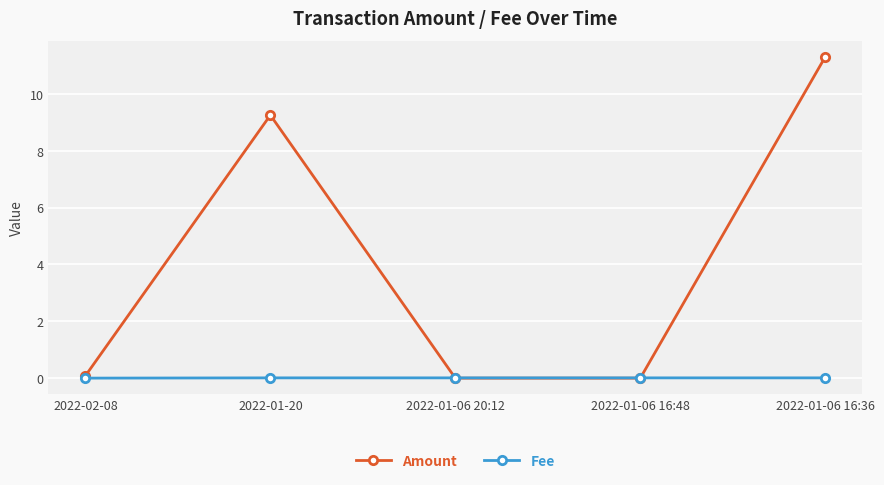

The Amount series shows 9.2 at 2022-01-20. True or false?

True